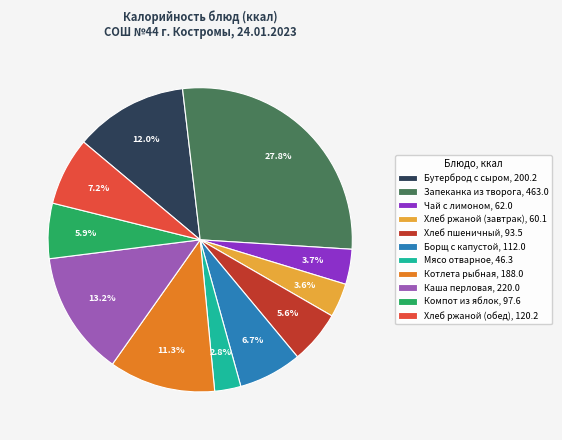

What percentage do Запеканка из творога and Хлеб ржаной (завтрак) together represent?

31.5%